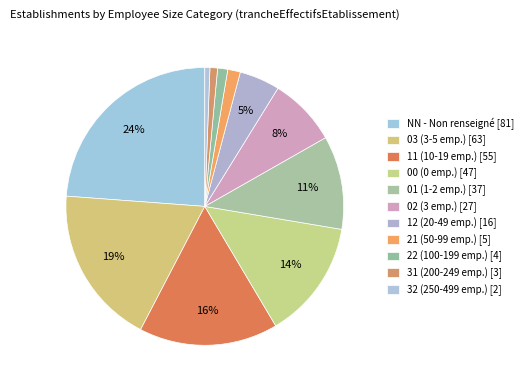

To the nearest percent, what is the difference between the largest and smallest slice percentages?

23%